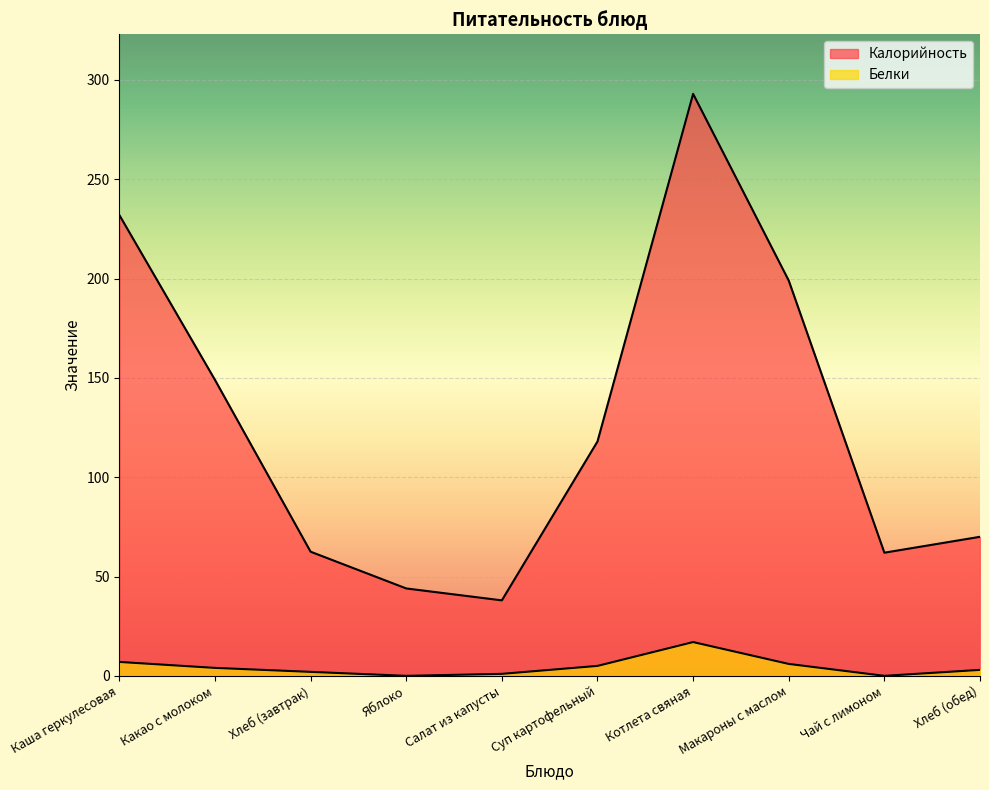

Rank the series by their average value, from lowest to highest.

Белки, Калорийность